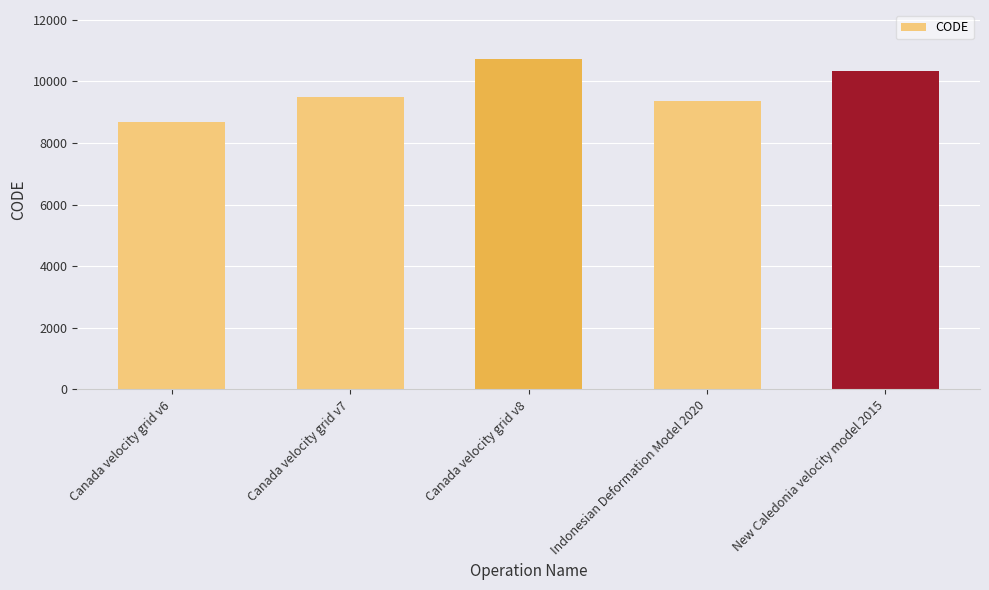

What is the sum of all values?

48564